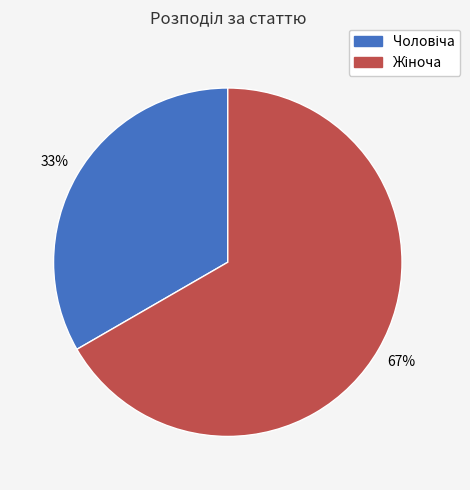

Is there any slice that represents more than half of the pie?

Yes